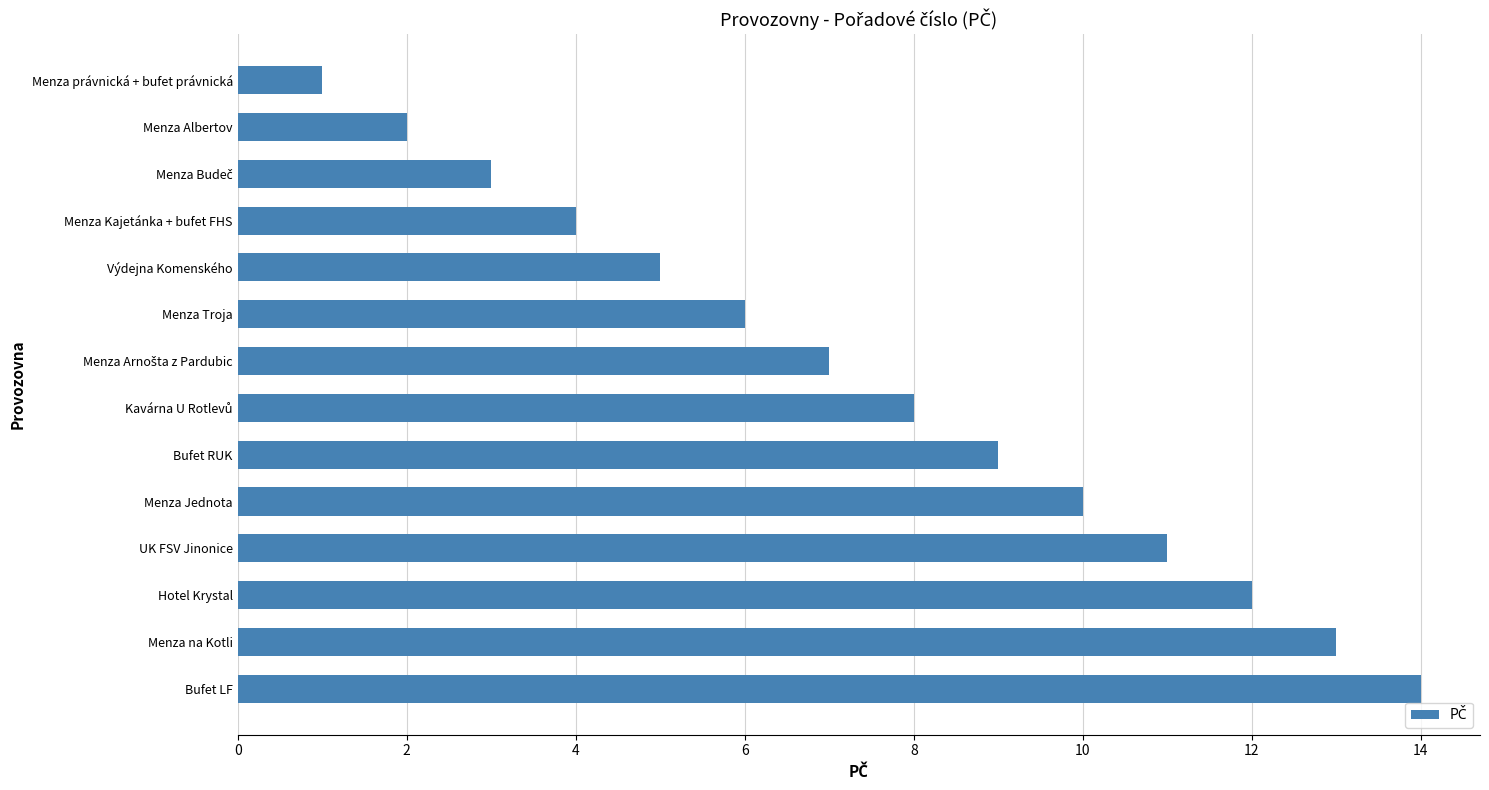

At which category does the chart reach its peak across all series?

Bufet LF